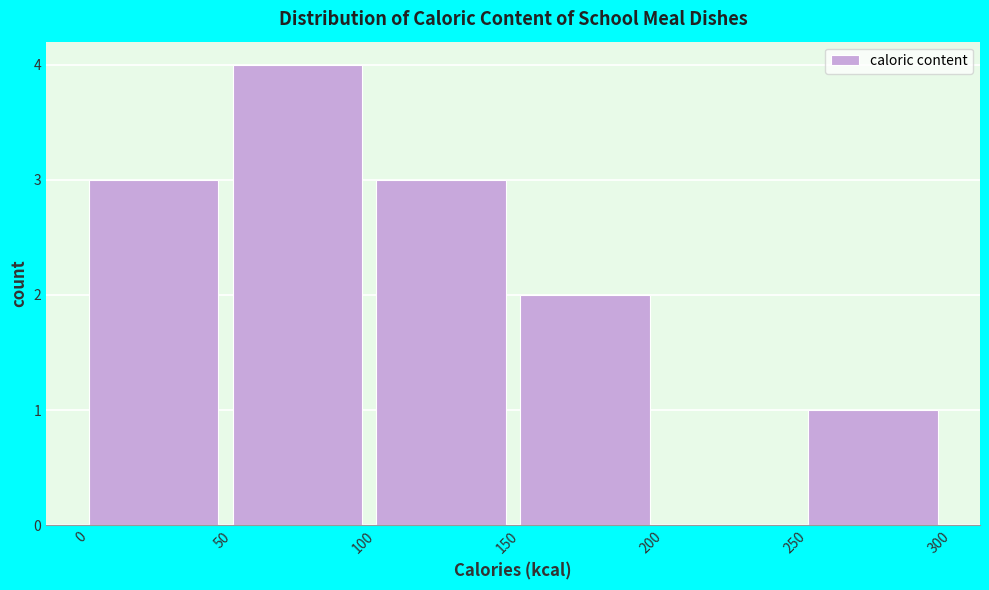

Over which range of the x-axis is the bar tallest?

50 to 100